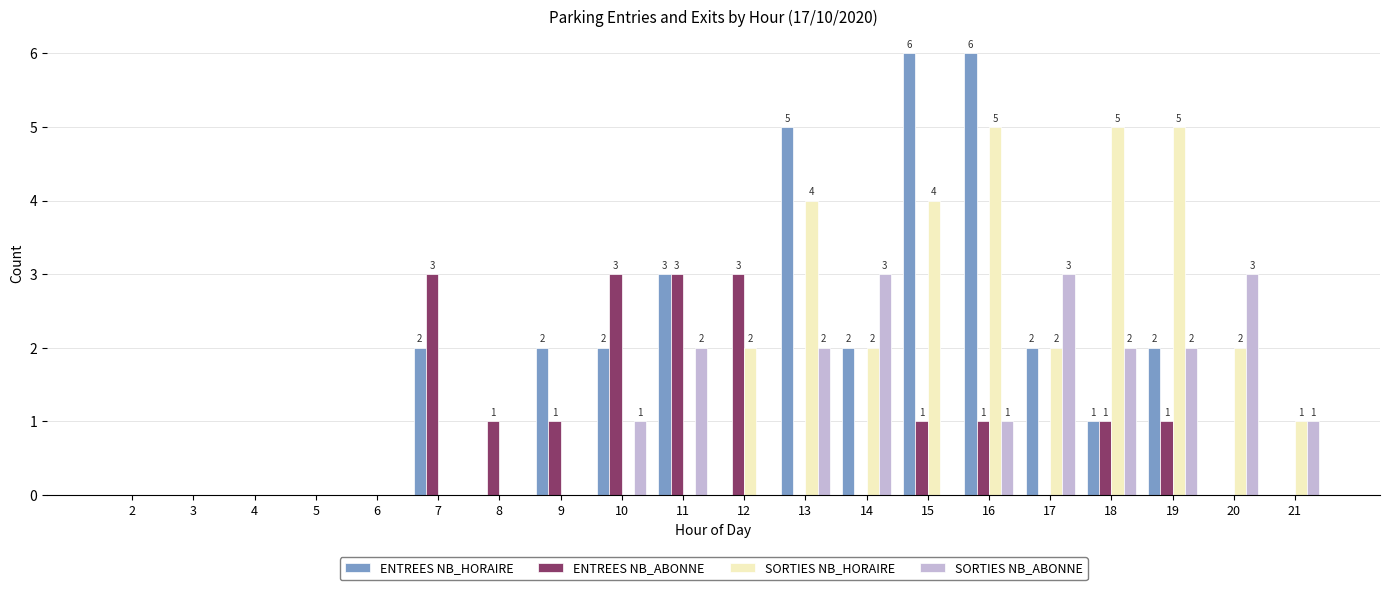

Where does the ENTREES NB_ABONNE series first go above 1?

7